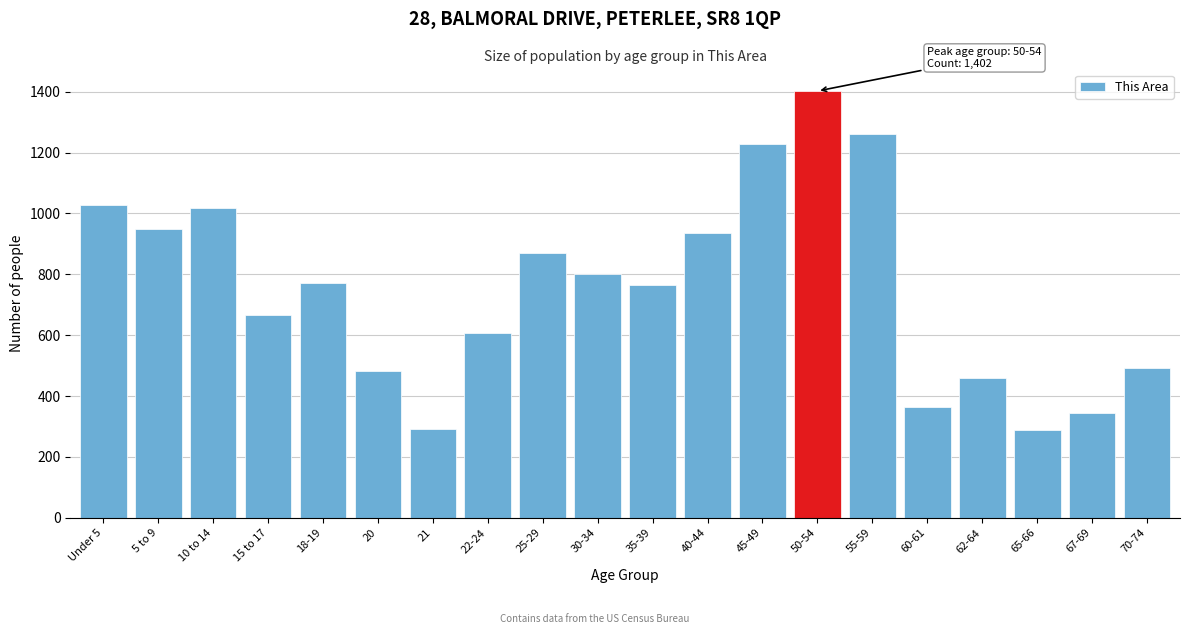

Which has a higher value, 55-59 or 22-24?

55-59